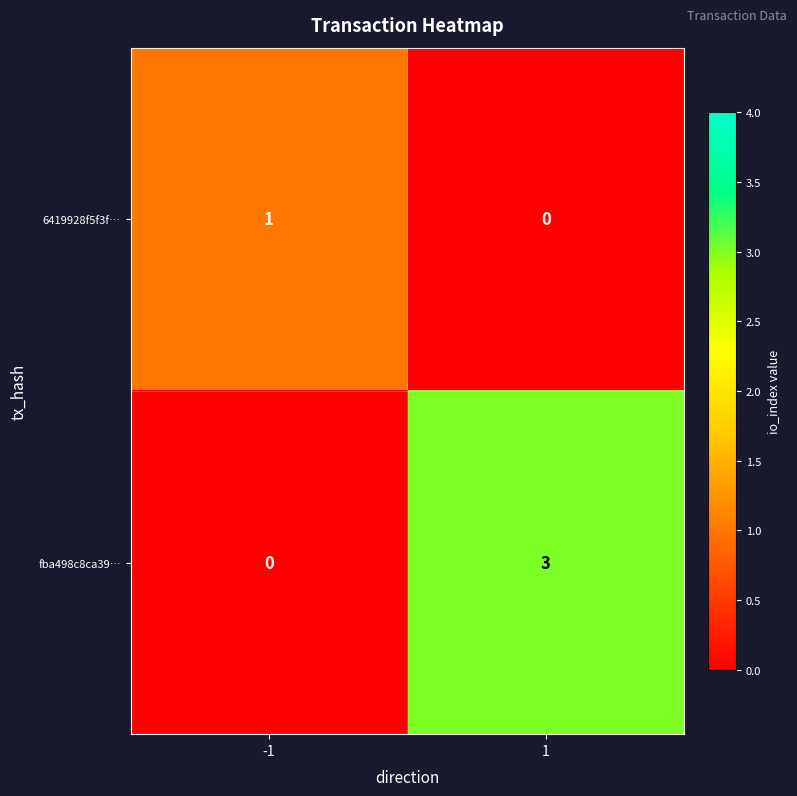

What is the sum of all fba498c8ca39… values?

3